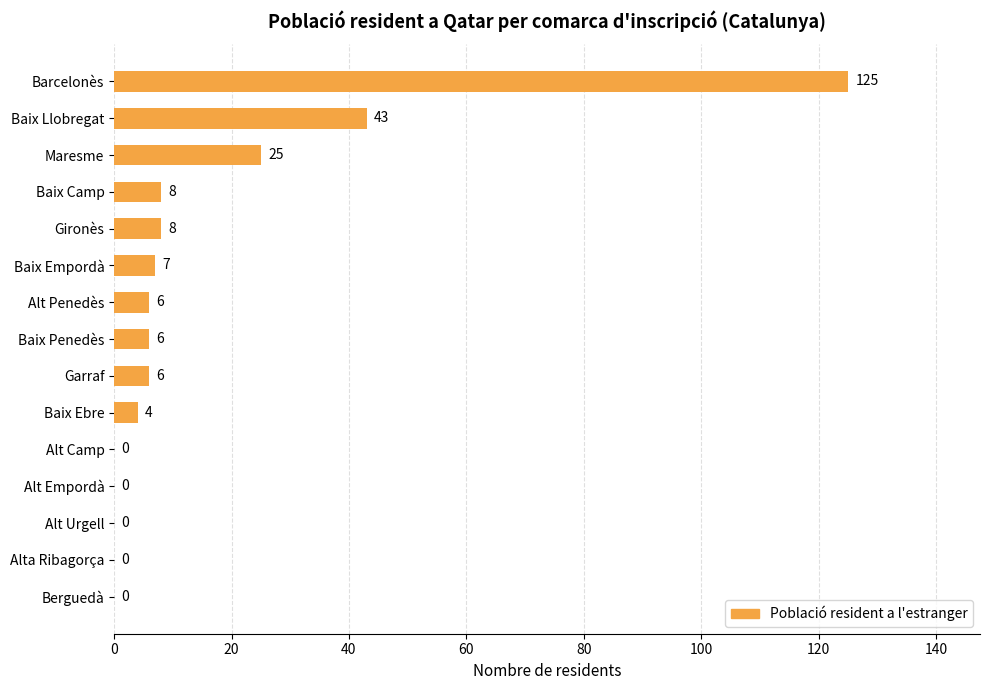

Reading top to bottom, extract all data points from this chart.

Barcelonès=125	Baix Llobregat=43	Maresme=25	Baix Camp=8	Gironès=8	Baix Empordà=7	Alt Penedès=6	Baix Penedès=6	Garraf=6	Baix Ebre=4	Alt Camp=0	Alt Empordà=0	Alt Urgell=0	Alta Ribagorça=0	Berguedà=0